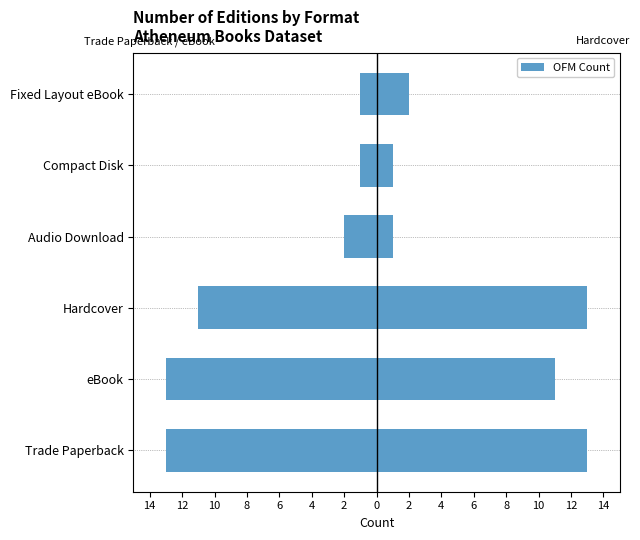

Read the Left Side (e.g. Trade Paperback) value at Trade Paperback, to the nearest 10.

-10